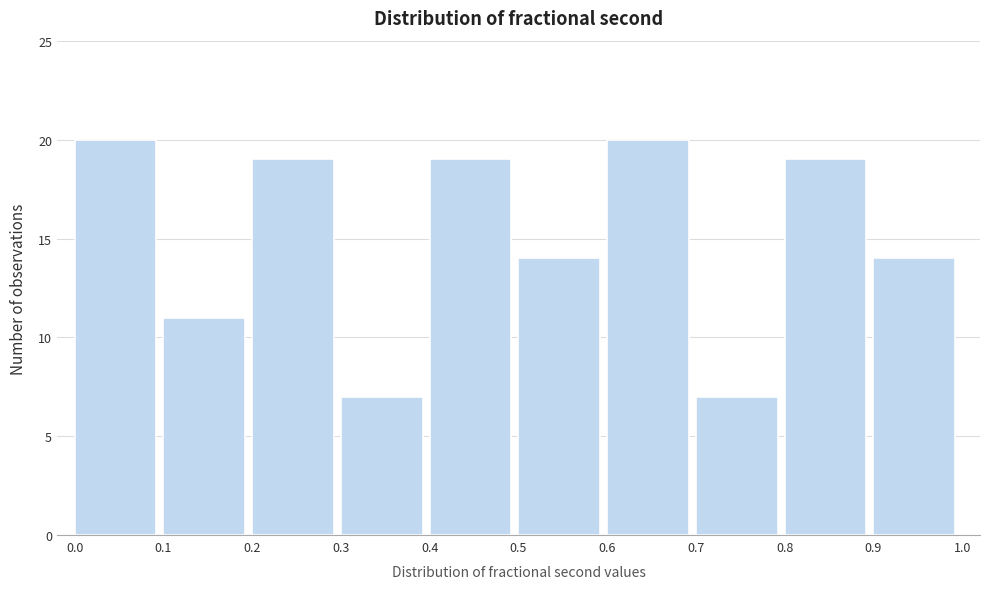

Reading left to right, transcribe this chart: for each bar, give the range it covers on the x-axis and its height. The values are not printed on the chart, so give them approximately, as read against the axis.

0.0 to 0.1: 20
0.1 to 0.2: 11
0.2 to 0.3: 19
0.3 to 0.4: 7
0.4 to 0.5: 19
0.5 to 0.6: 14
0.6 to 0.7: 20
0.7 to 0.8: 7
0.8 to 0.9: 19
0.9 to 1.0: 14